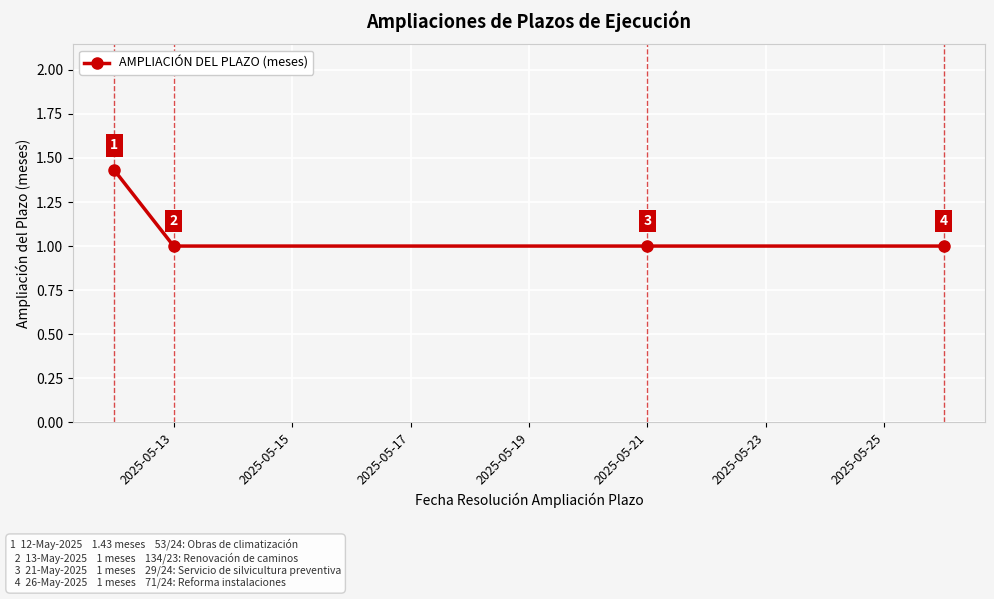

What is the value of the 3rd point from the left?

1.0